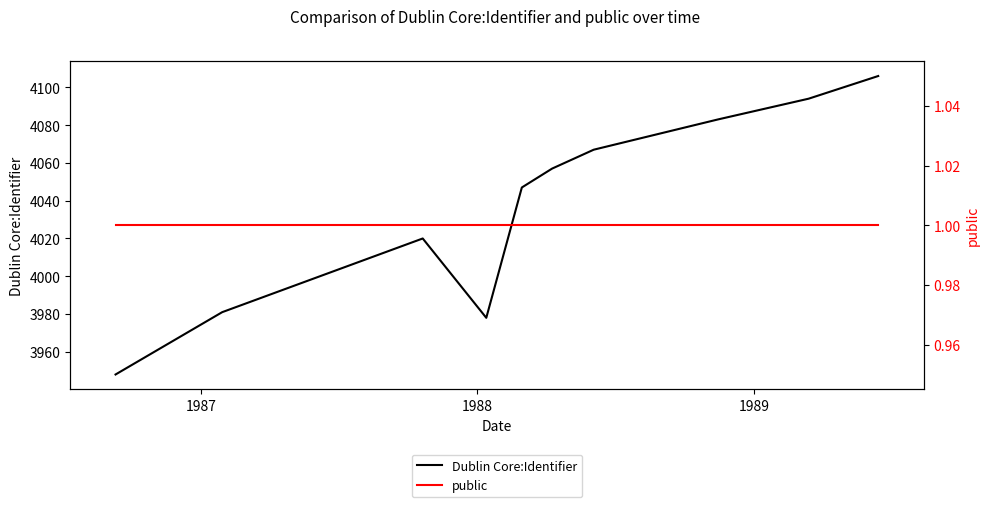

How many categories are shown in the chart?

10